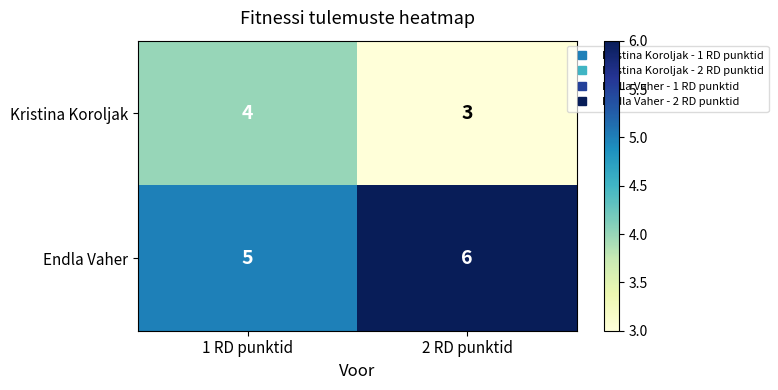

Which label corresponds to the smallest value in the chart?

2 RD punktid